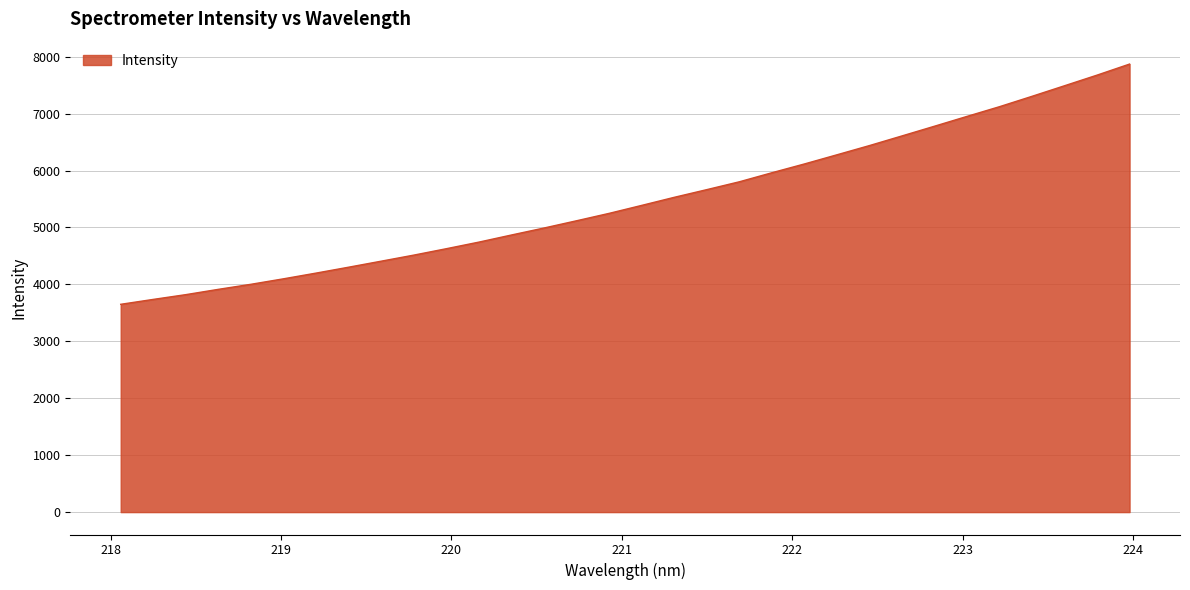

What is the minimum value shown in the chart?

3650.3